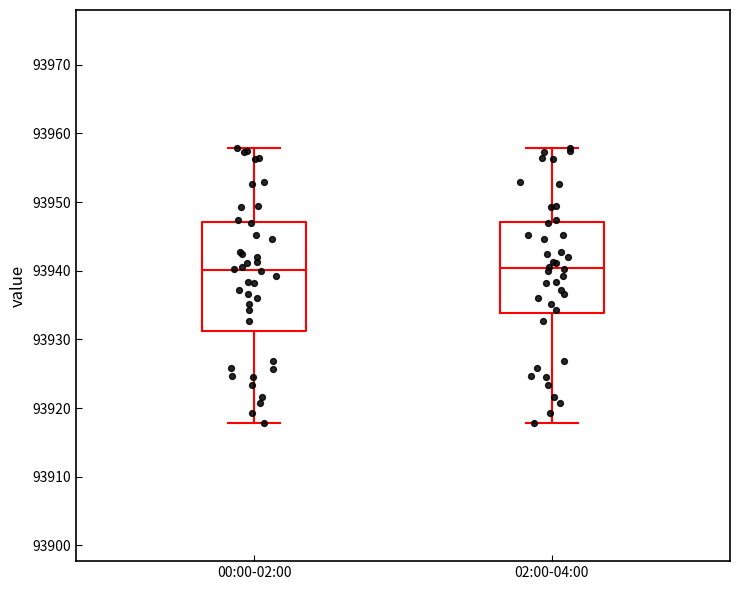

Where is the upper edge of the box for 02:00-04:00 on the y-axis? The values are not printed on the chart, so give them approximately, as read against the axis.

93947